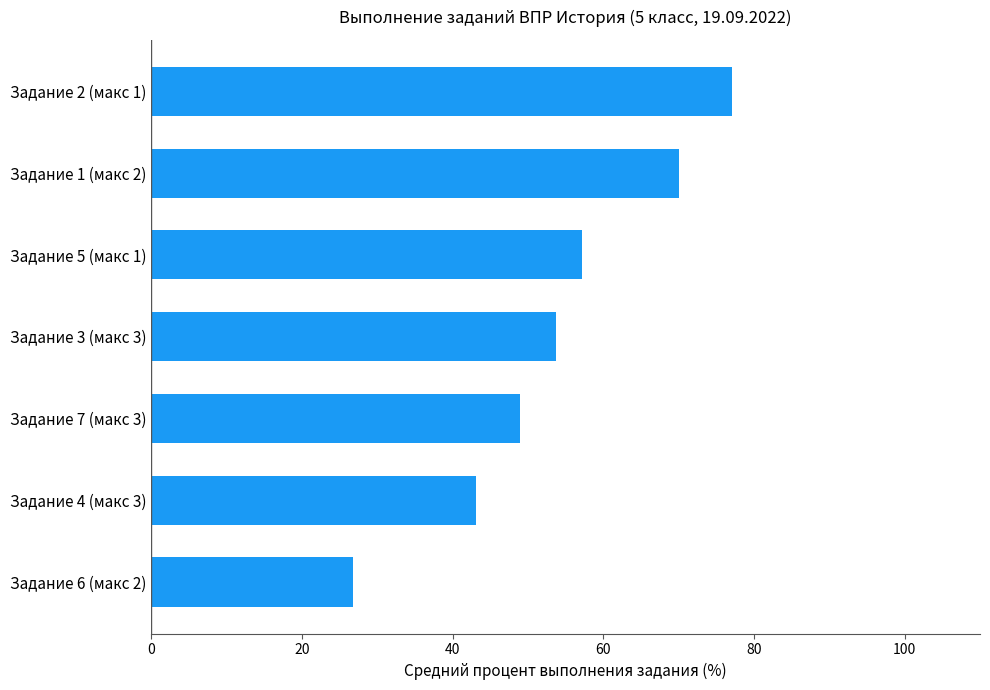

Read the value at Задание 2 (макс 1).

77.1